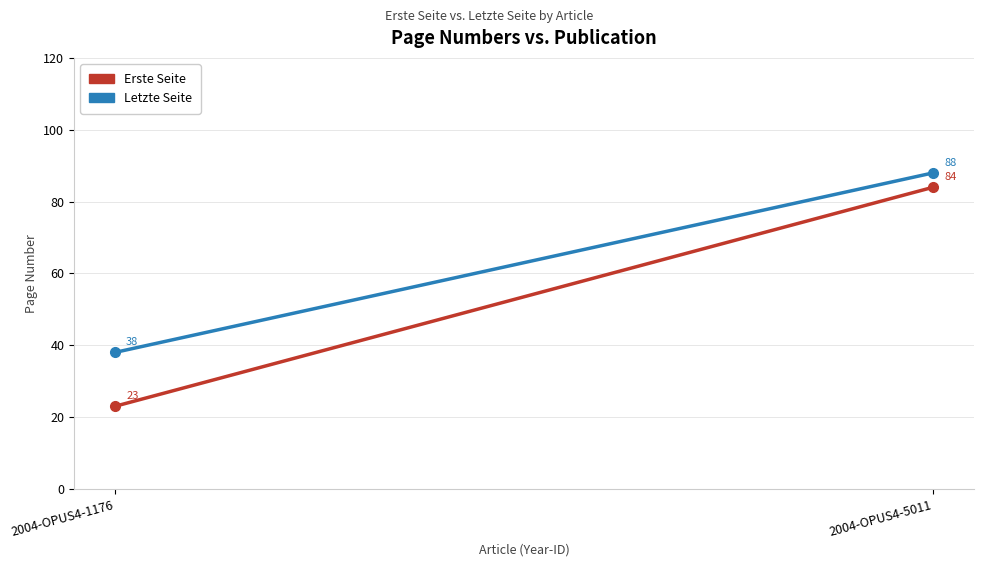

What is the average value of the Erste Seite series?

54